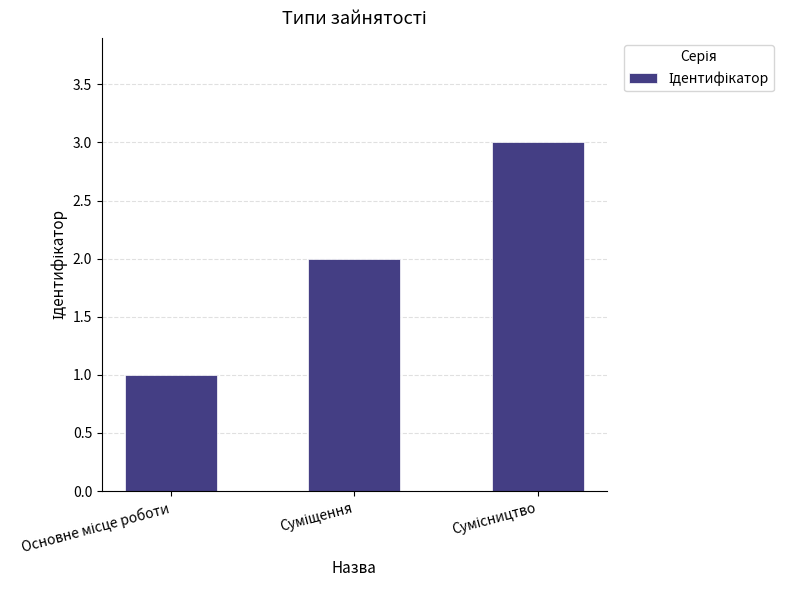

What is the sum of all values?

6